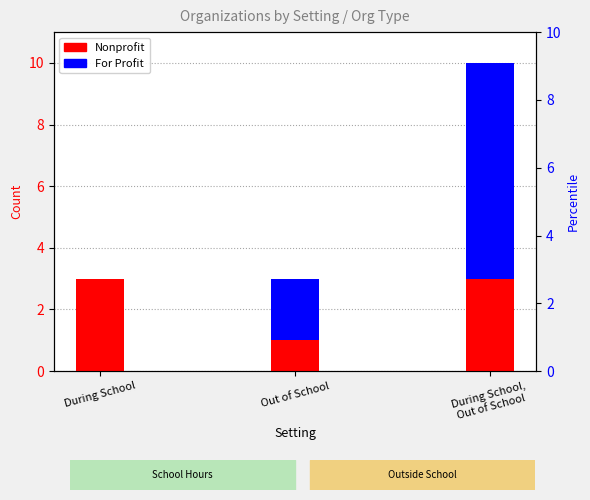

True or false: Nonprofit has a value of 5 at During School,
Out of School.

False